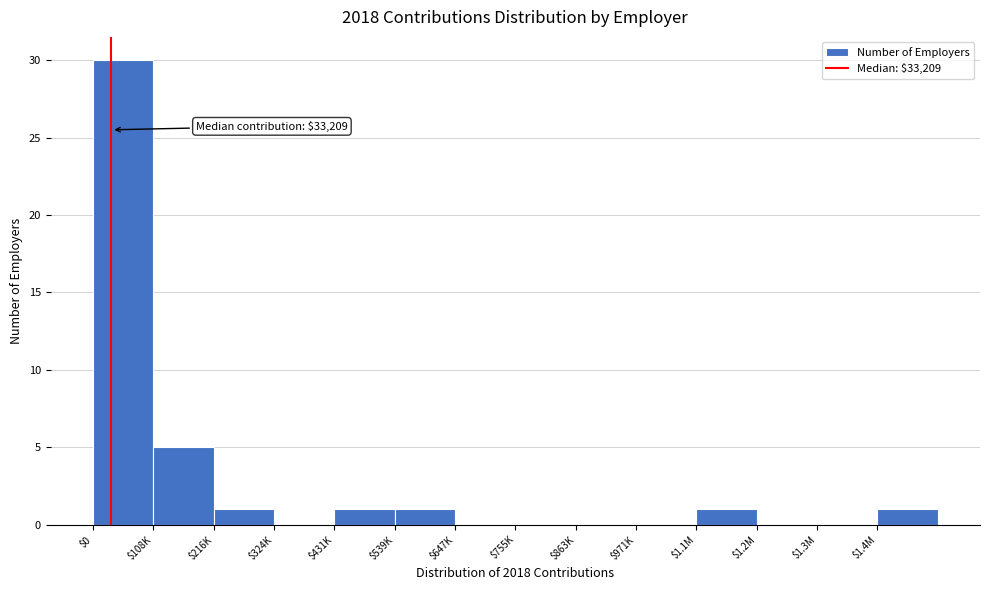

What is the sum of all values?

40